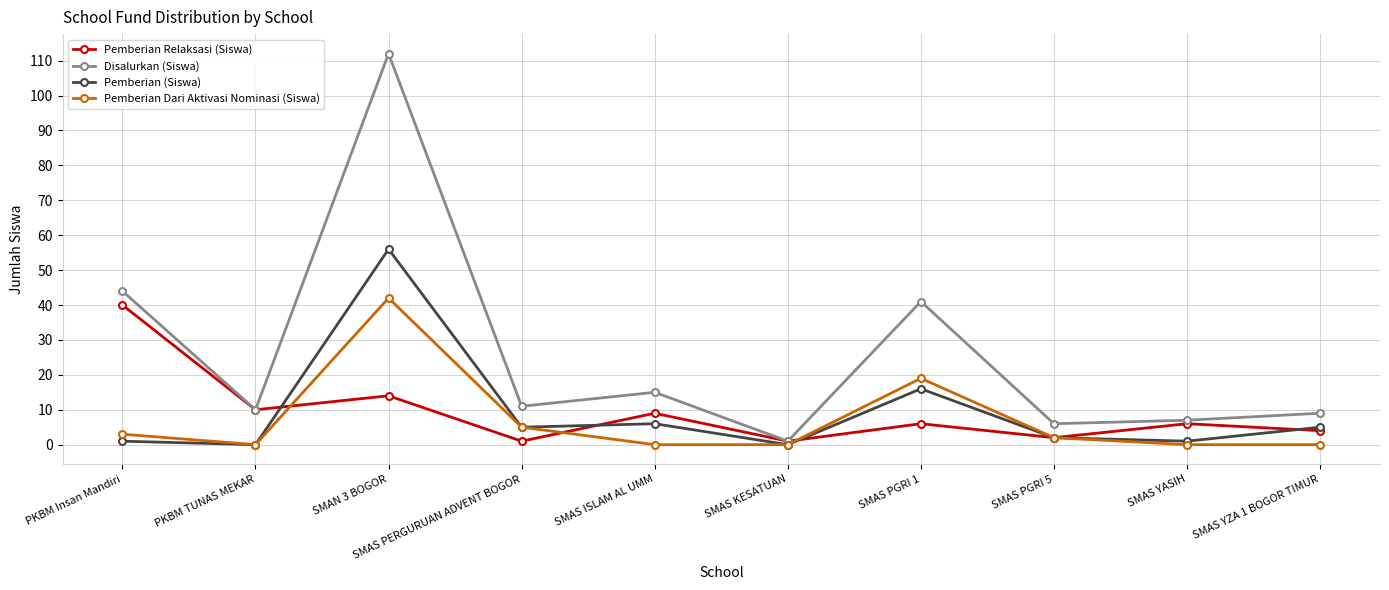

Reading right to left, extract all data points from this chart.

Pemberian Relaksasi (Siswa): 4	6	2	6	1	9	1	14	10	40
Disalurkan (Siswa): 9	7	6	41	1	15	11	112	10	44
Pemberian (Siswa): 5	1	2	16	0	6	5	56	0	1
Pemberian Dari Aktivasi Nominasi (Siswa): 0	0	2	19	0	0	5	42	0	3